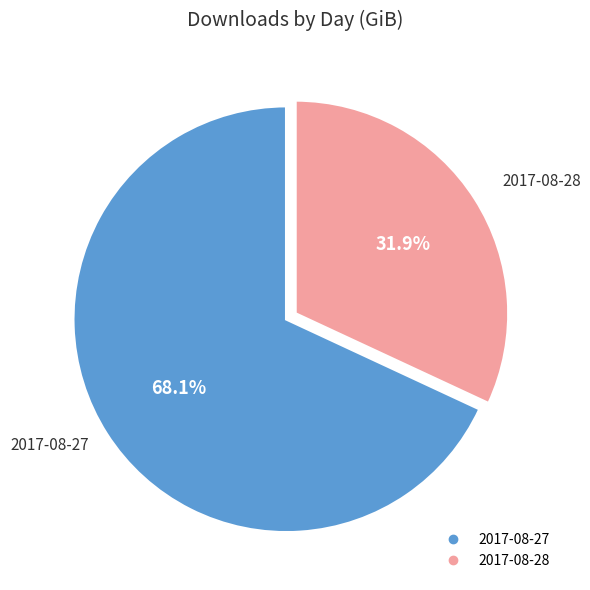

How many slices are in this pie chart?

2